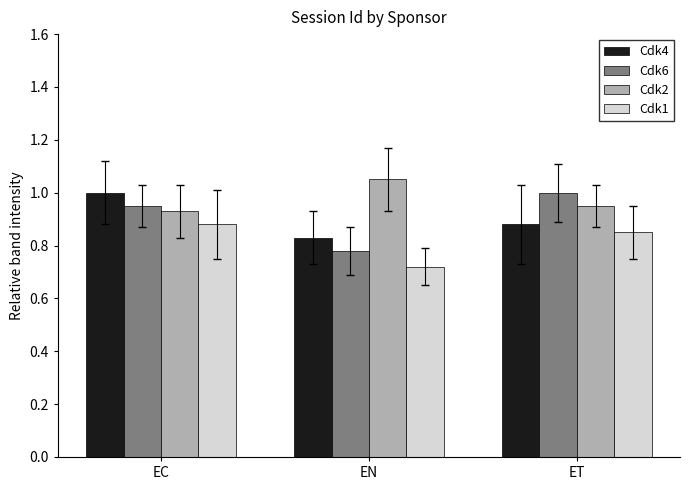

Is it true that Cdk6 equals 1.4 at ET?

False